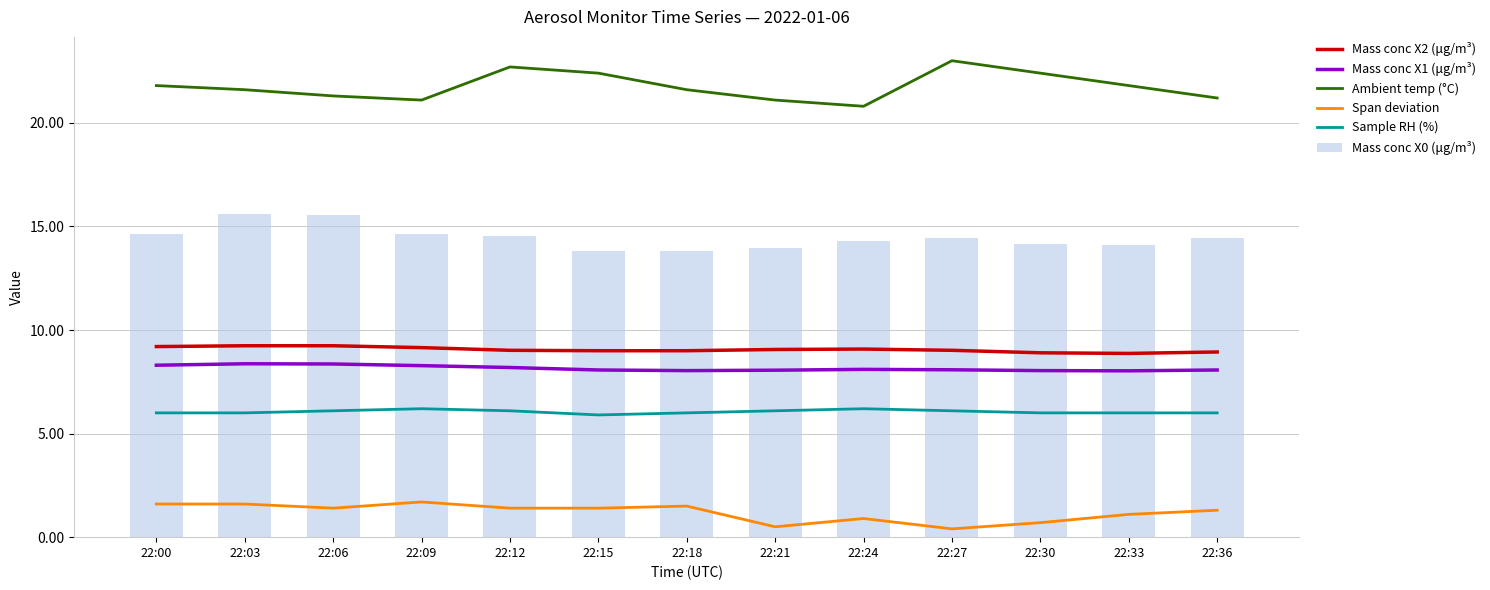

List the labels in order of Mass conc X2 (μg/m³) value, smallest first.

22:33, 22:30, 22:36, 22:15, 22:18, 22:12, 22:27, 22:21, 22:24, 22:09, 22:00, 22:03, 22:06